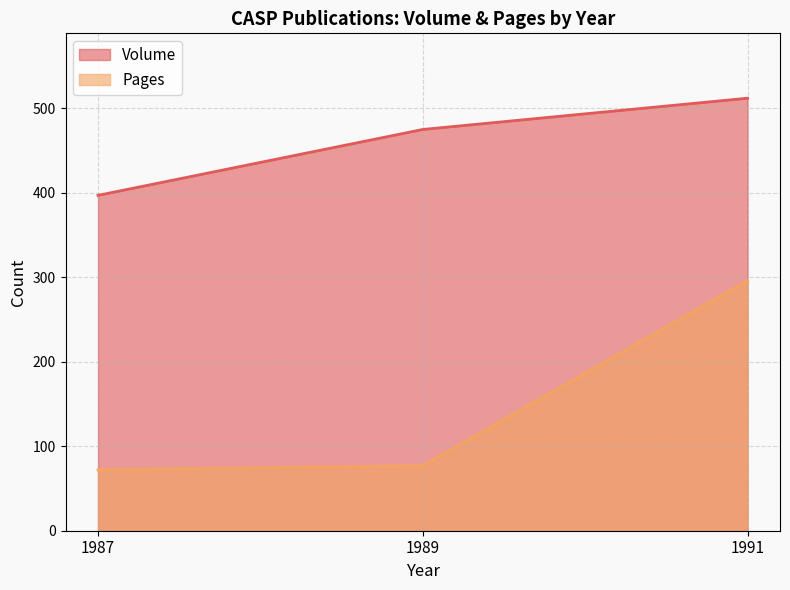

The Volume series shows 85 at 1987. True or false?

False